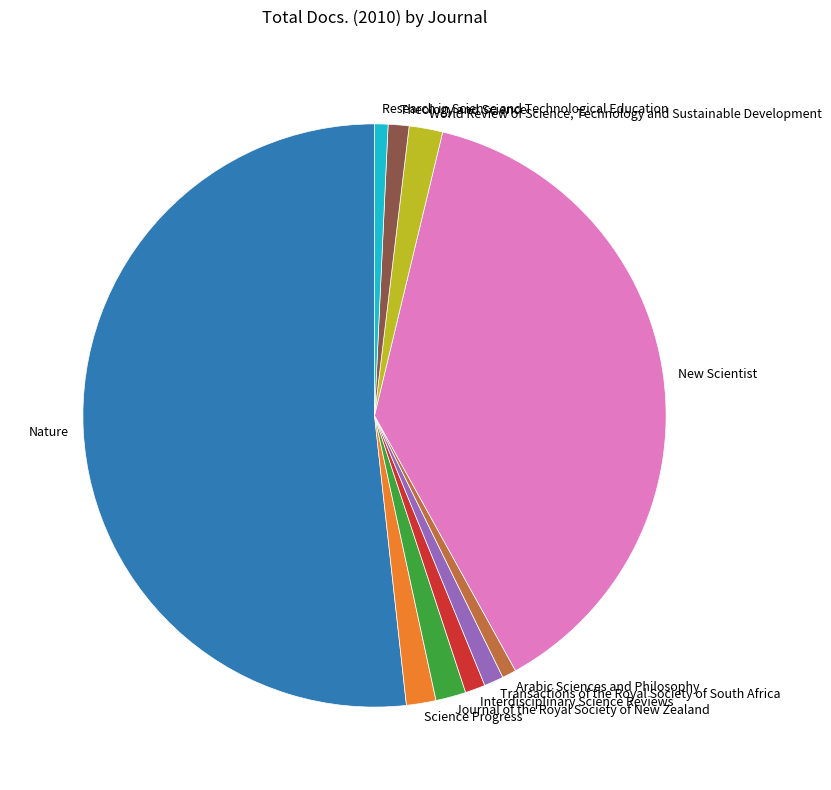

Which has a higher value, Interdisciplinary Science Reviews or Nature?

Nature